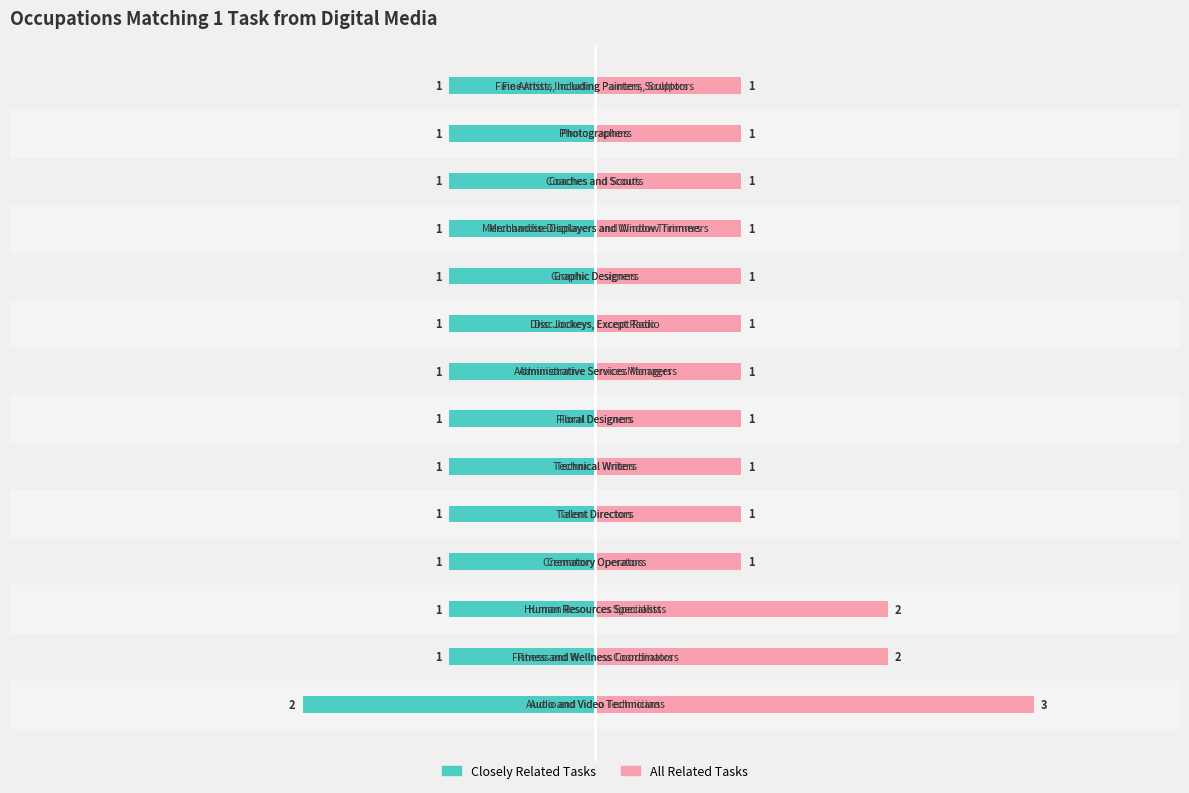

Reading left to right, extract all data points from this chart.

Closely Related Tasks: 0=-2	1=-1	2=-1	3=-1	4=-1	5=-1	6=-1	7=-1	8=-1	9=-1	10=-1	11=-1	12=-1	13=-1
All Related Tasks: 0=3	1=2	2=2	3=1	4=1	5=1	6=1	7=1	8=1	9=1	10=1	11=1	12=1	13=1